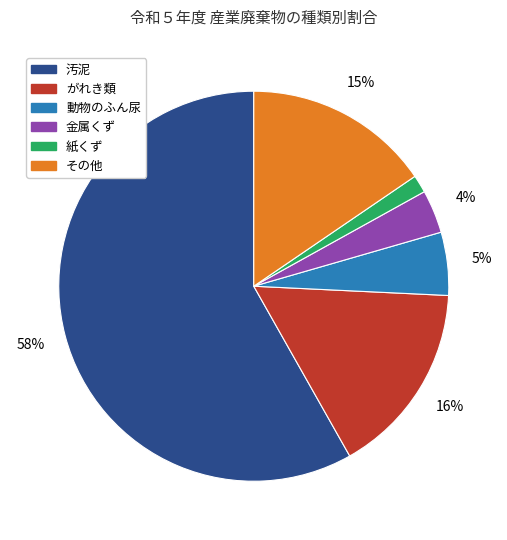

Is the sum of 金属くず and 紙くず greater than half?

No